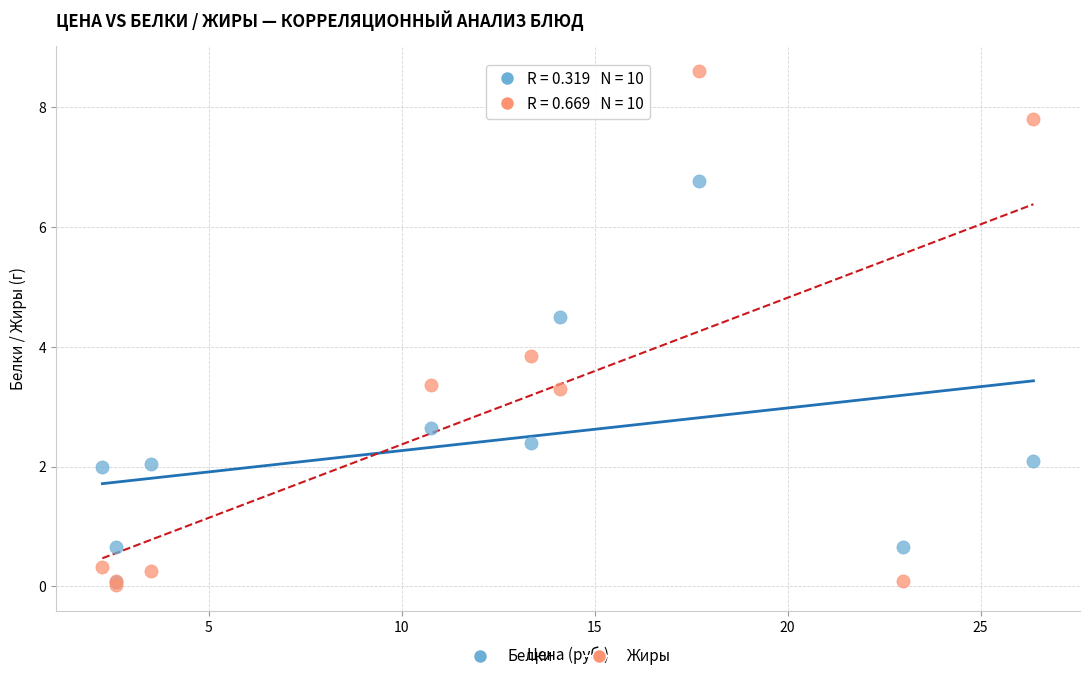

Which series contains the highest Y value?

Жиры